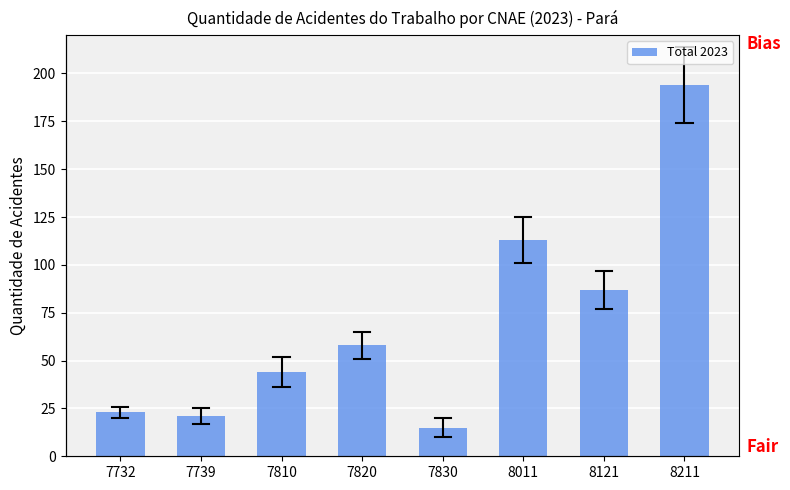

What is the smallest value displayed?

15